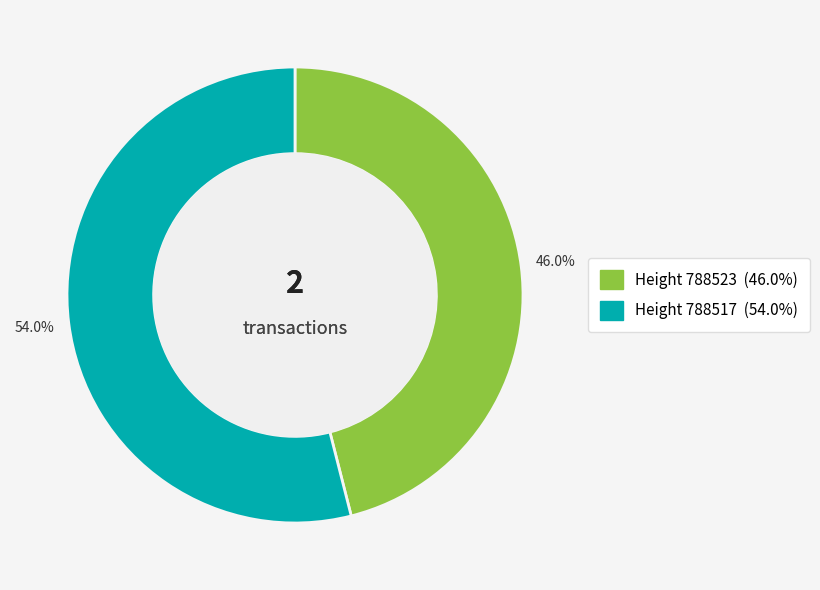

Count the number of slices in the pie.

2